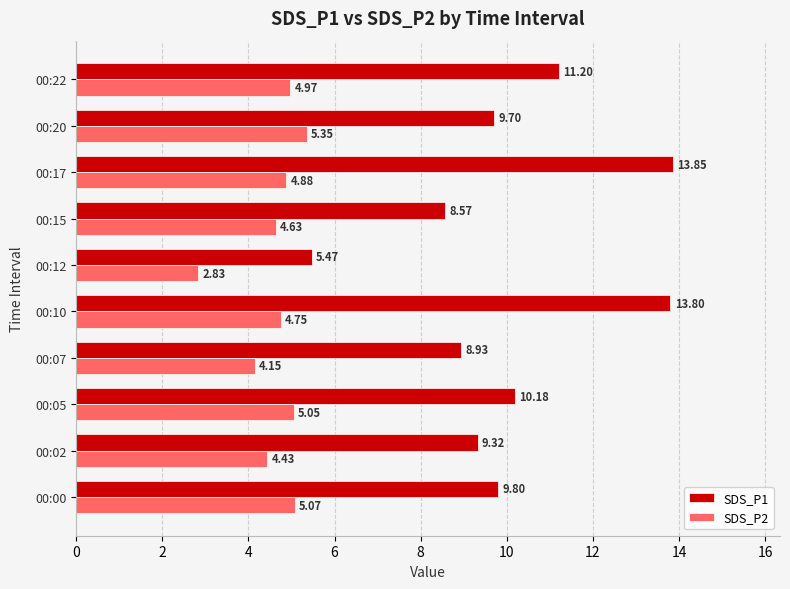

Which series has the largest range (max minus min)?

SDS_P1